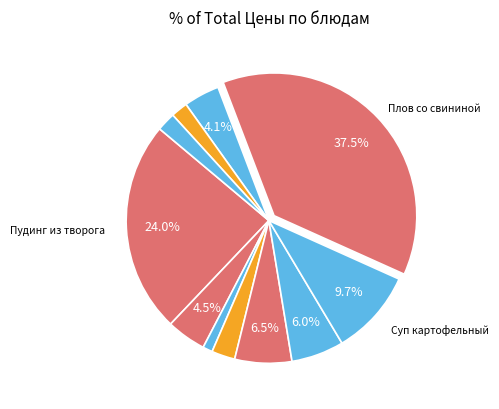

How many slices are in this pie chart?

11